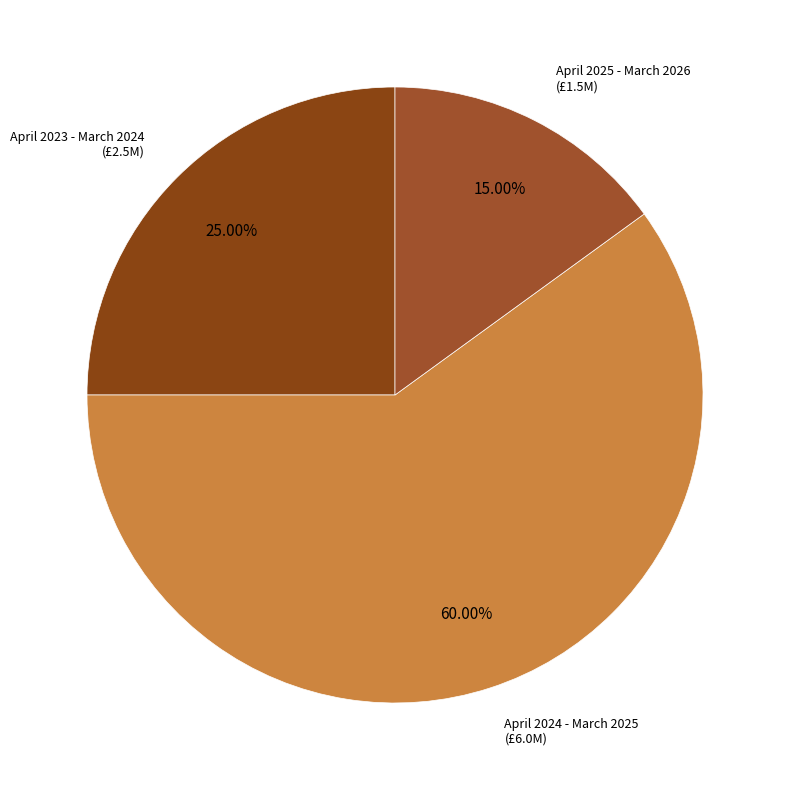

How many segments does this pie chart have?

3